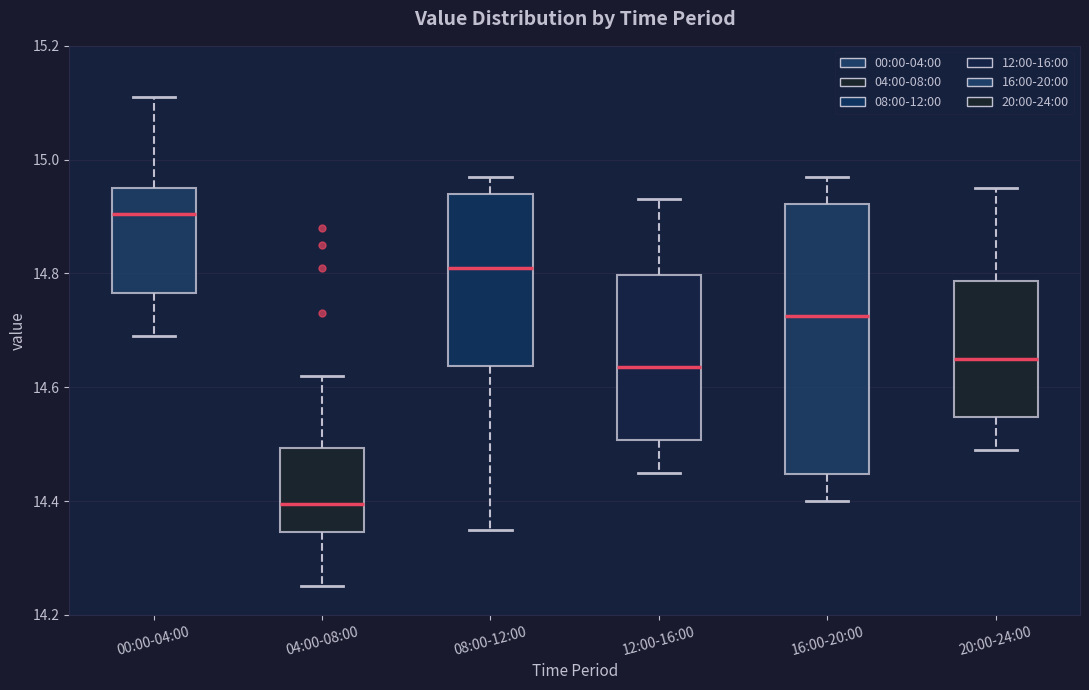

Where does the median line of the box for 08:00-12:00 sit on the y-axis? The values are not printed on the chart, so give them approximately, as read against the axis.

14.82